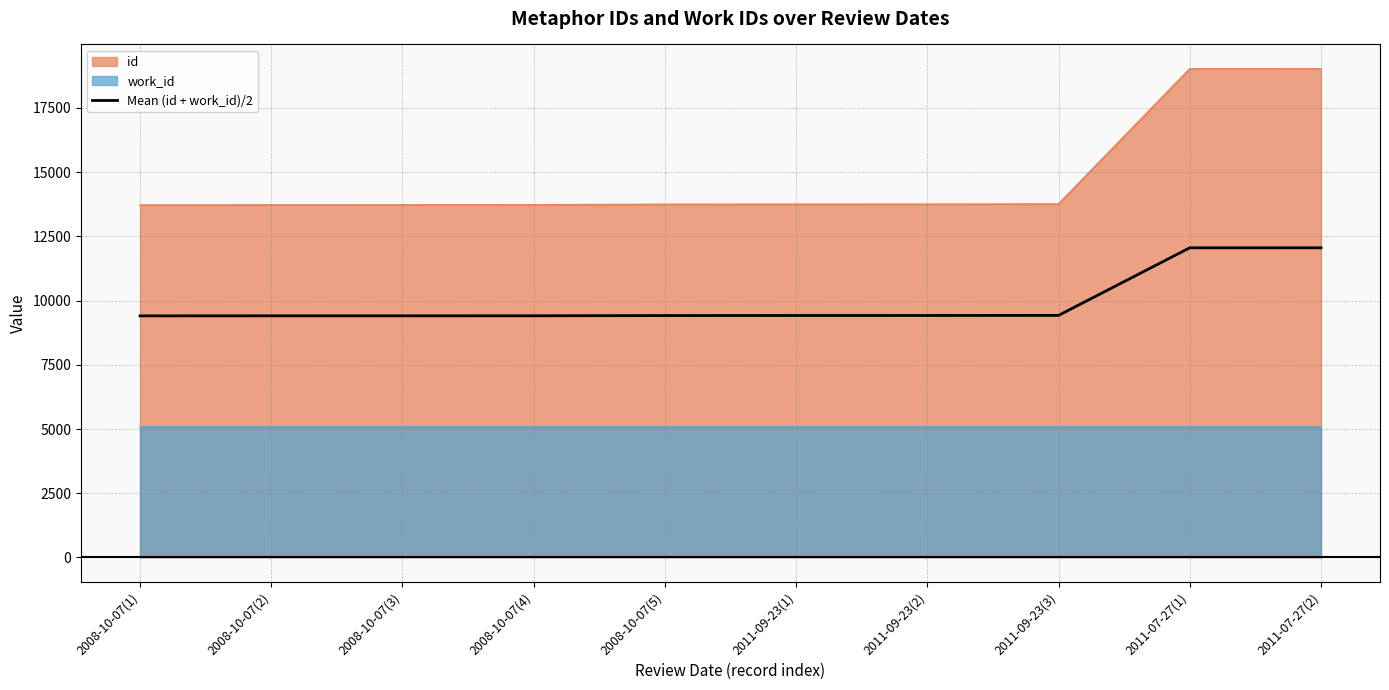

What is the change in value from 2008-10-07(3) to 2011-07-27(2)?

+2648.0